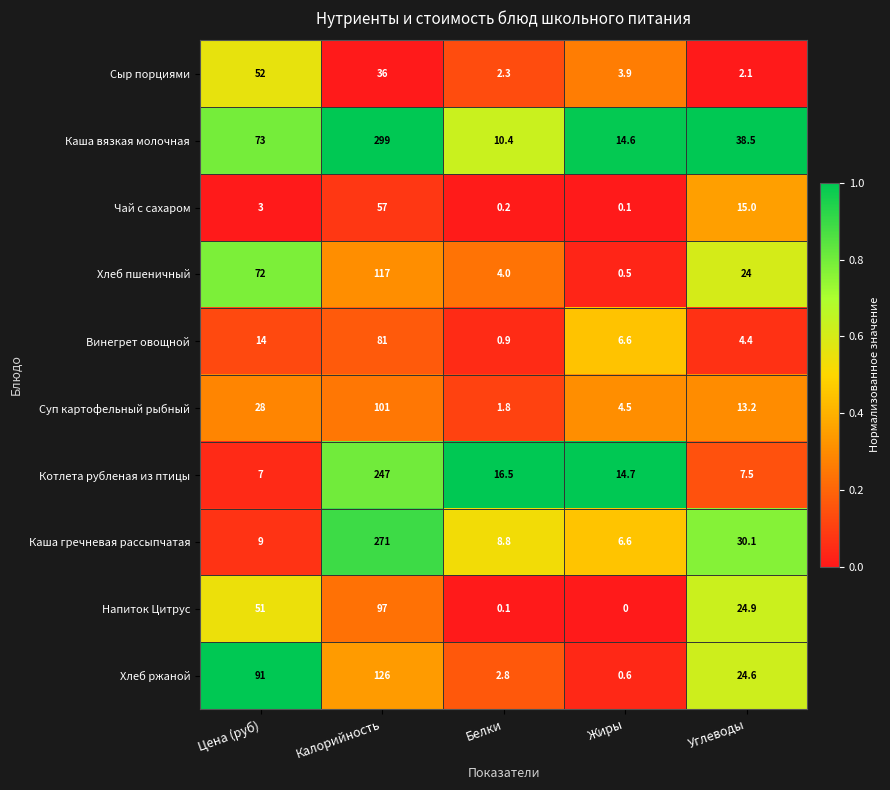

Which series has the largest range (max minus min)?

Каша вязкая молочная